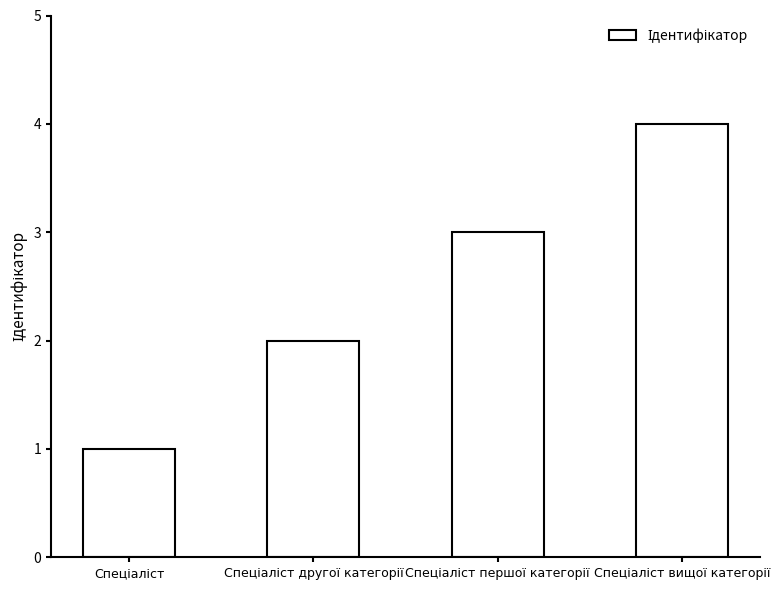

How many values are between 2 and 4?

3